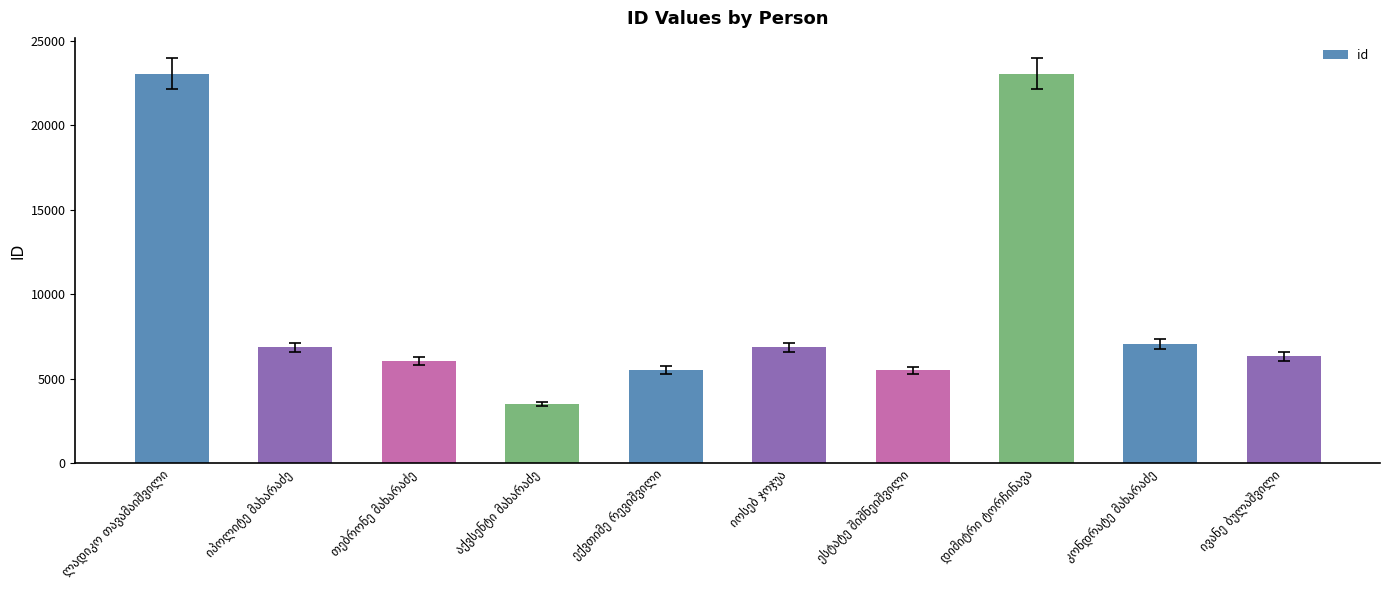

What is the difference between the maximum and minimum values?

19566